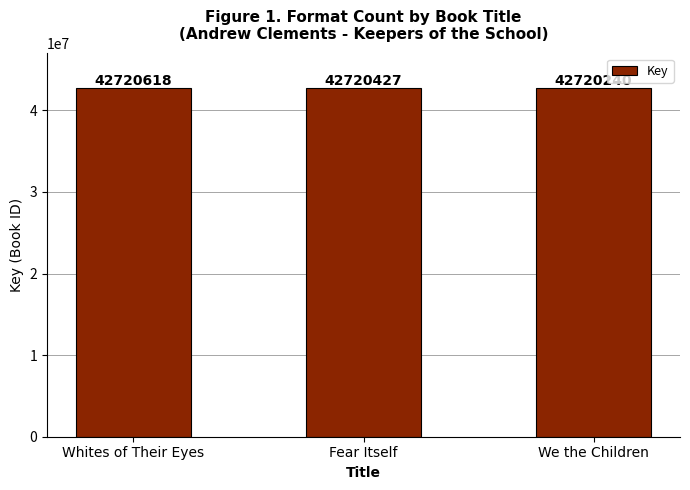

Count the number of categories in the chart.

3